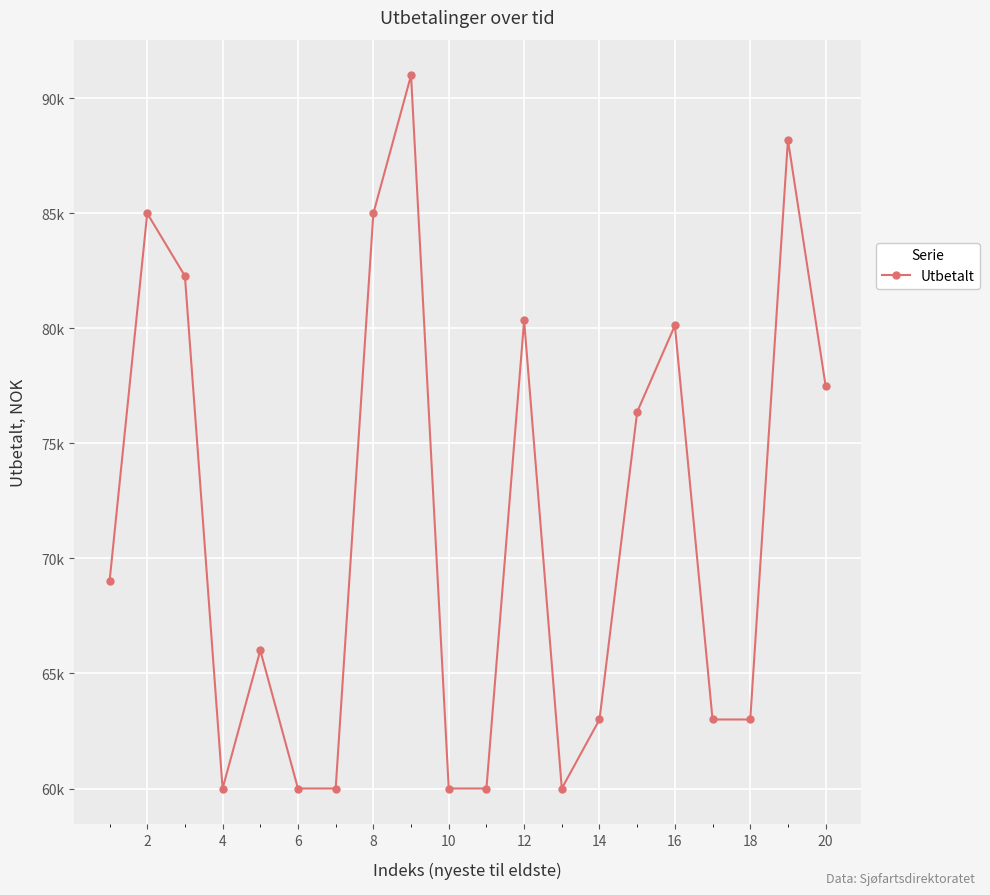

What is the maximum value shown in the chart?

91000